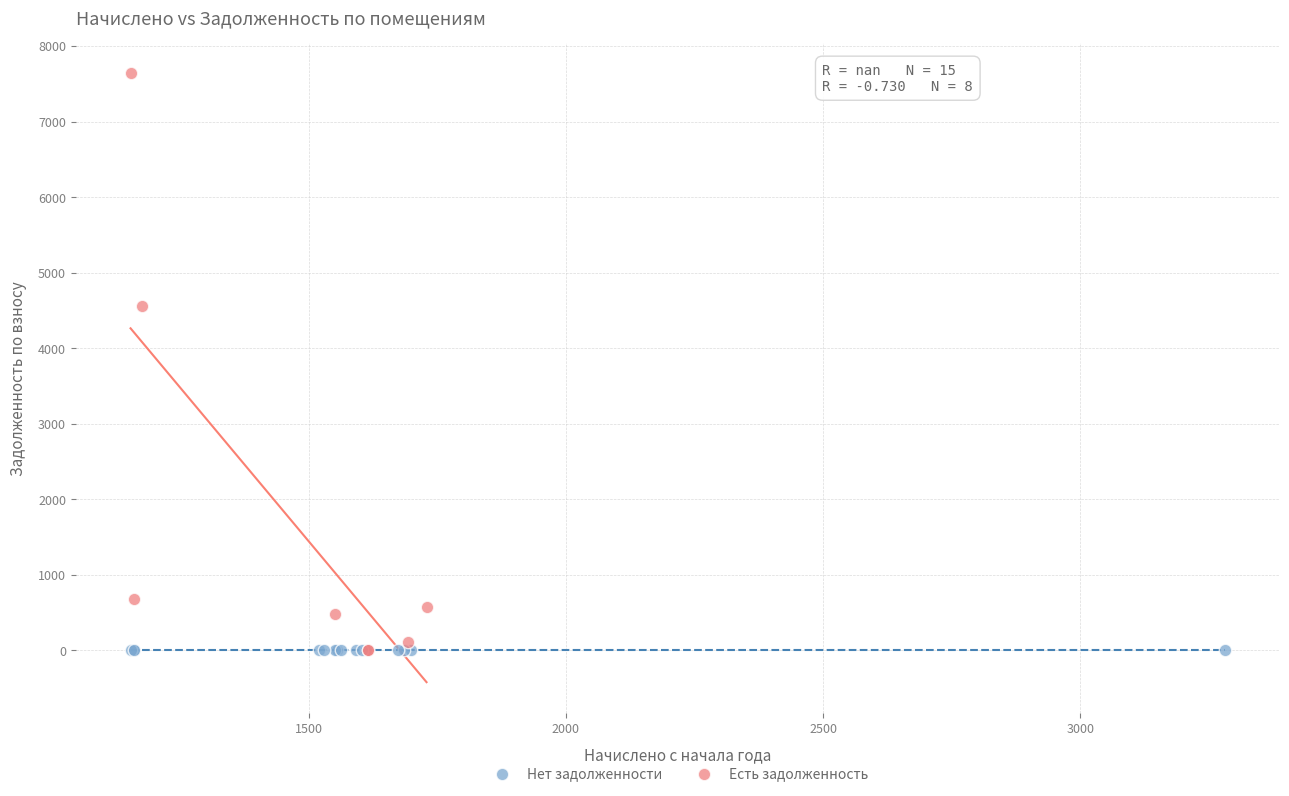

Which series contains the highest Y value?

Есть задолженность